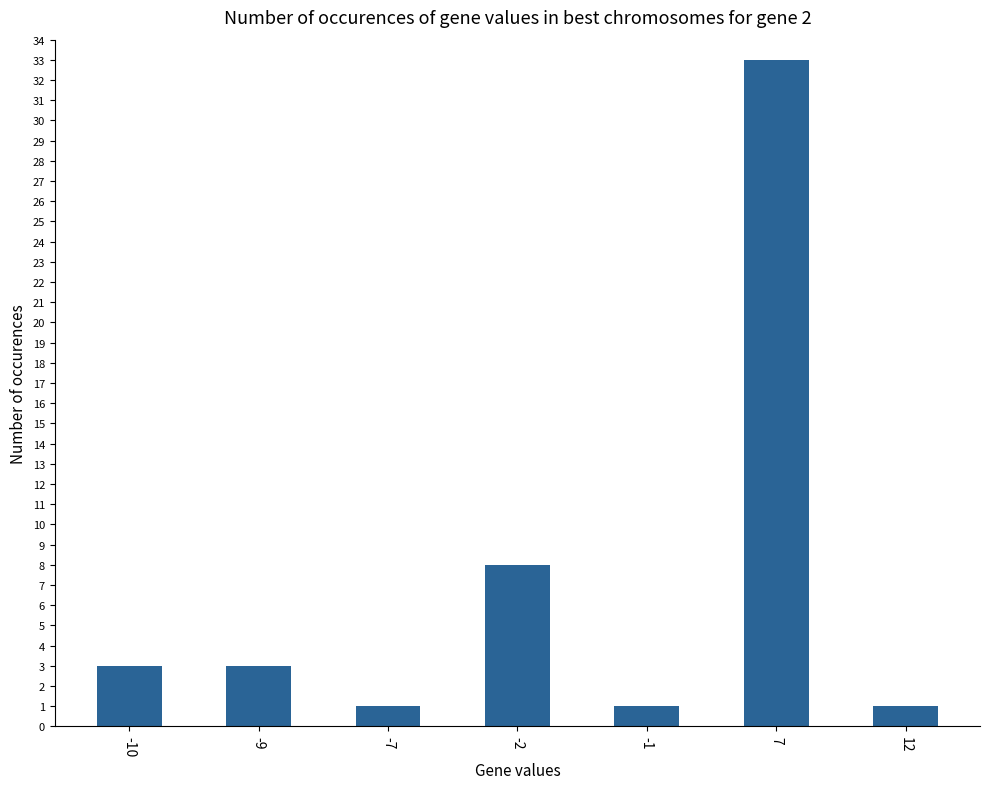

Between -10 and 7, which is larger?

7